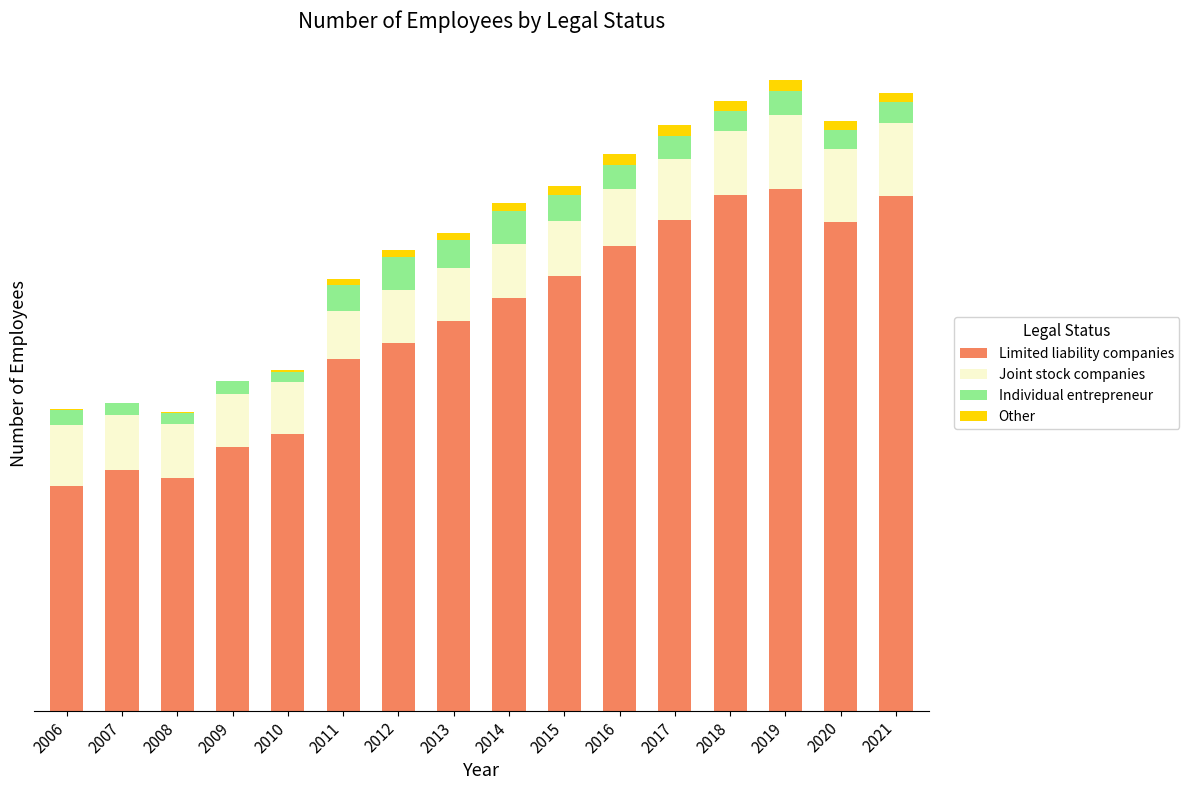

Are the bars grouped side by side (vs. stacked)?

No